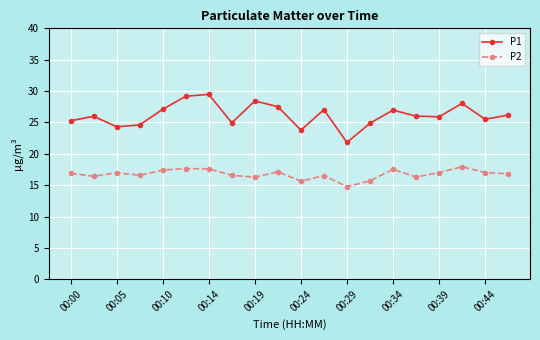

What is the value of the P2 point at the 4th from the left?

16.6